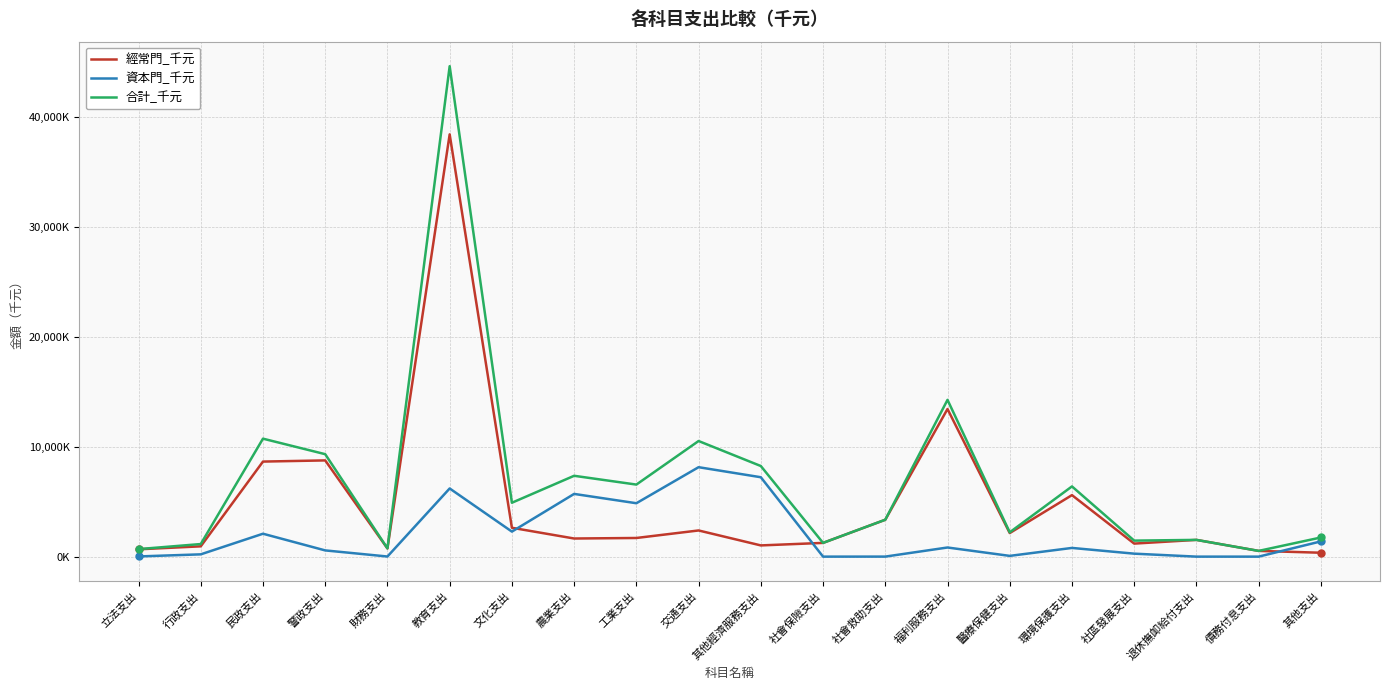

What is the total value across all series at 福利服務支出?

28521532